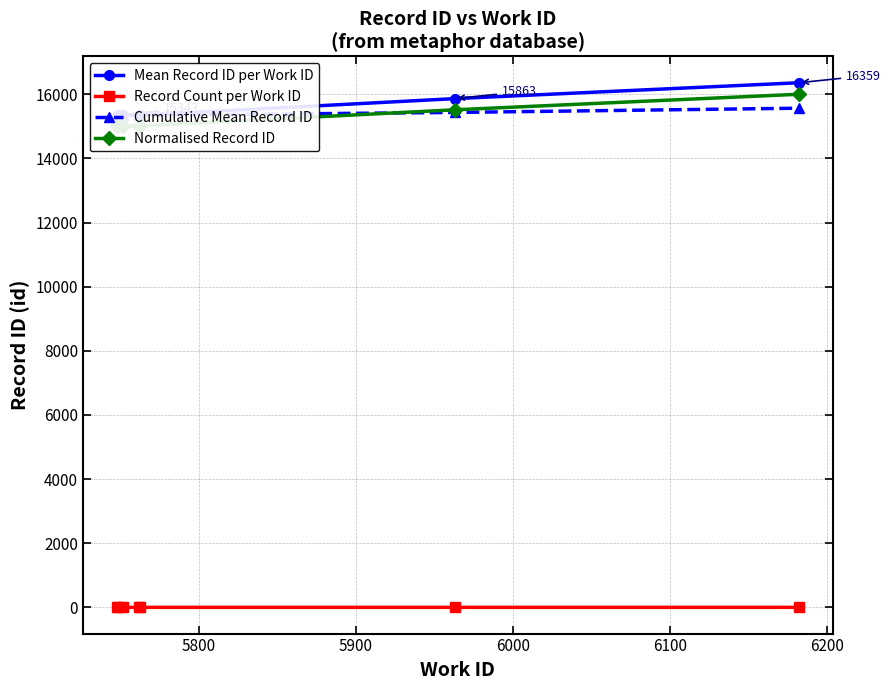

The Cumulative Mean Record ID series shows 7101.6 at 6200. True or false?

False